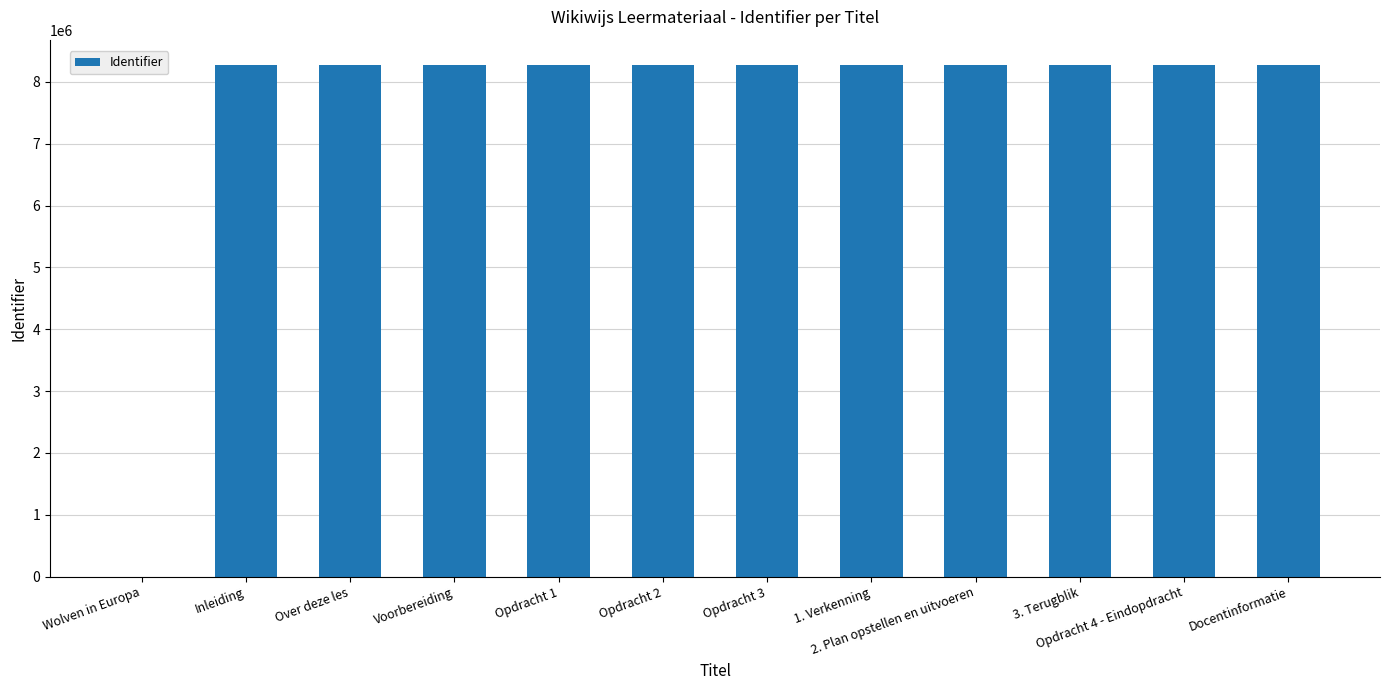

The value at Wolven in Europa is 4442946. True or false?

False